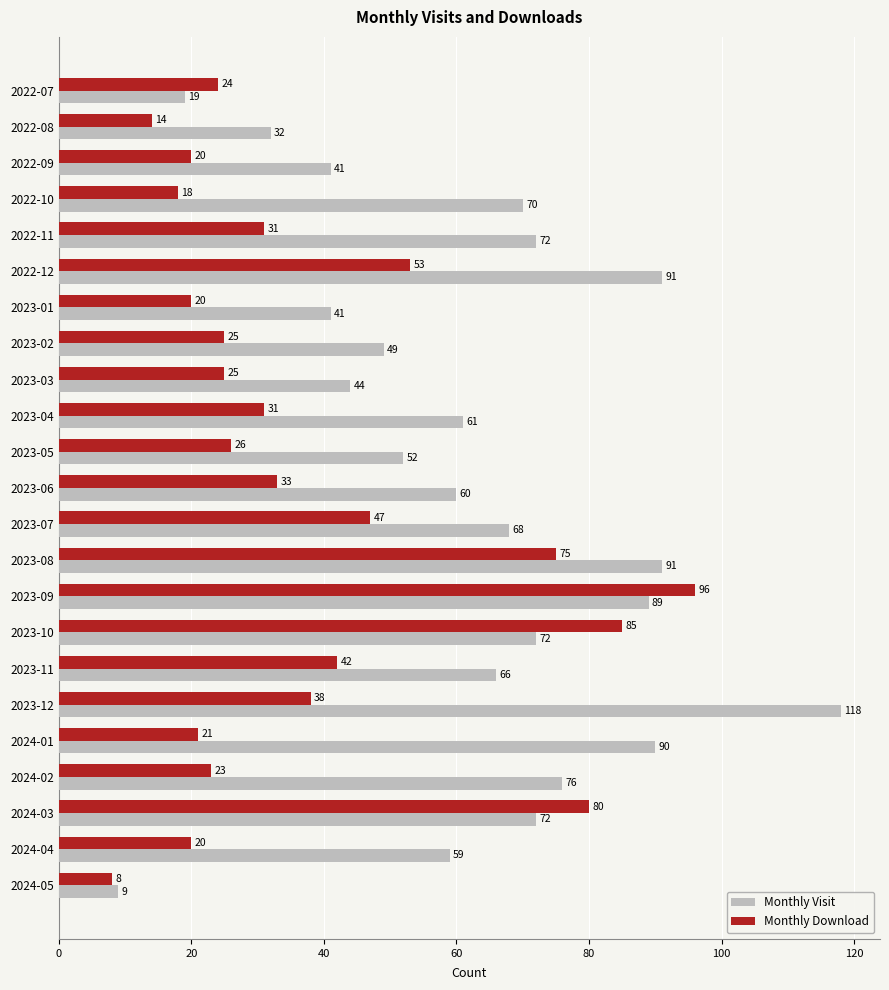

How many values in the Monthly Download series are below 26?

11